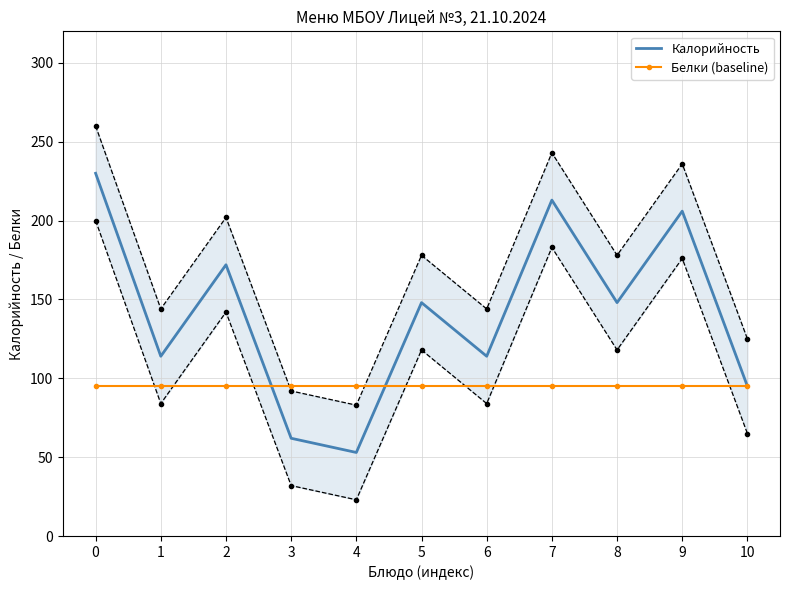

Reading right to left, what are all the values shown in this chart?

Калорийность: 10=95	9=206	8=148	7=213	6=114	5=148	4=53	3=62	2=172	1=114	0=230
Белки (baseline): 10=95	9=95	8=95	7=95	6=95	5=95	4=95	3=95	2=95	1=95	0=95